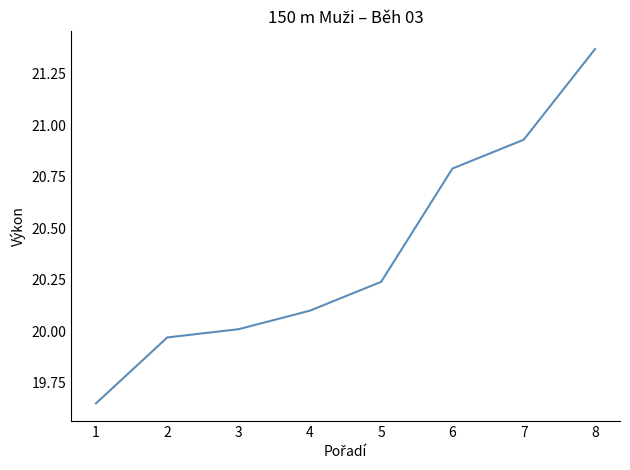

Approximately how many times larger is the value at 2 compared to 5?

1.0